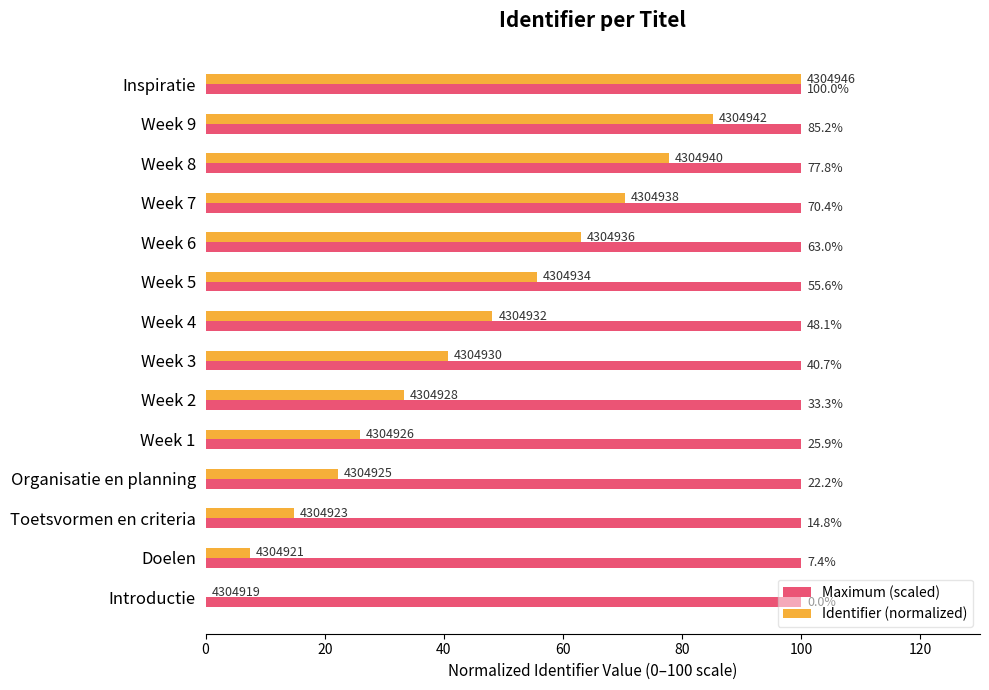

Which series changed the most between Toetsvormen en criteria and Week 5?

Identifier (normalized)